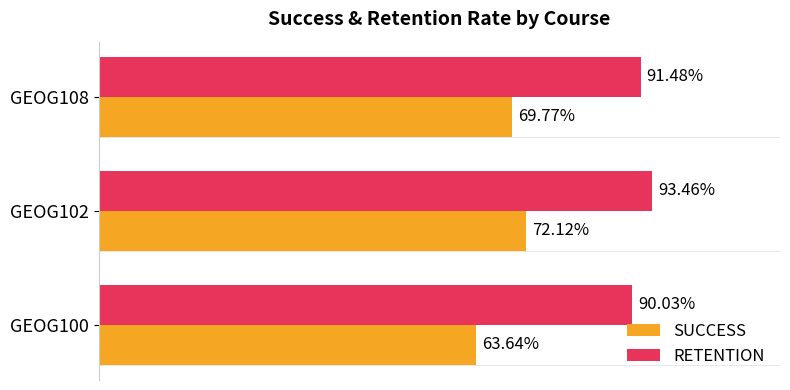

Which series has the largest range (max minus min)?

SUCCESS